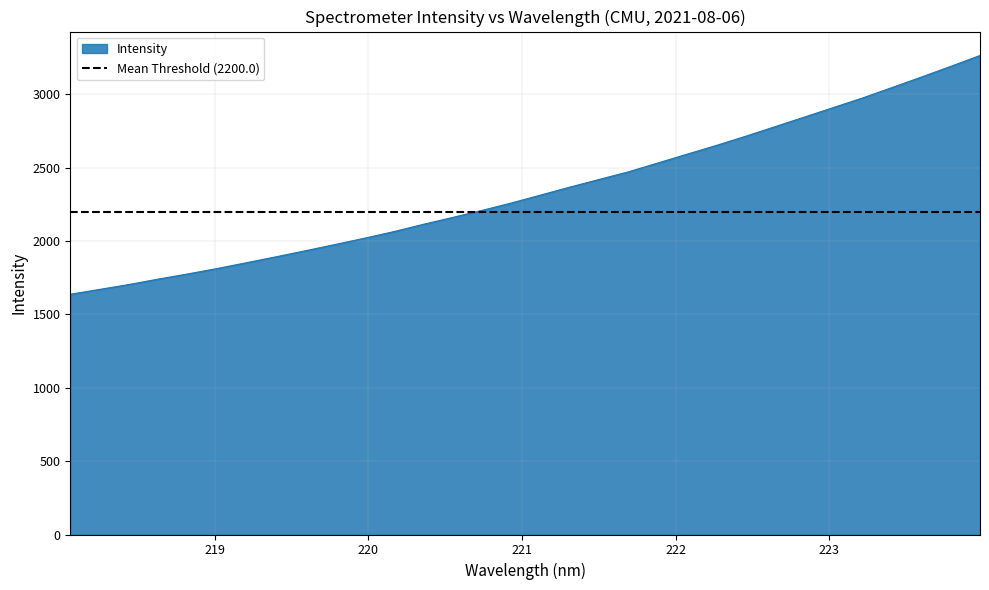

Reading left to right, transcribe all the data shown in this chart.

1636.8	1669.7	1703.1	1740.1	1775.0	1811.9	1851.6	1891.7	1932.8	1975.0	2017.7	2062.6	2112.1	2159.1	2207.0	2257.2	2311.4	2365.8	2418.2	2470.1	2530.1	2590.4	2650.1	2712.5	2777.7	2843.1	2908.5	2974.2	3045.0	3116.3	3189.1	3263.1